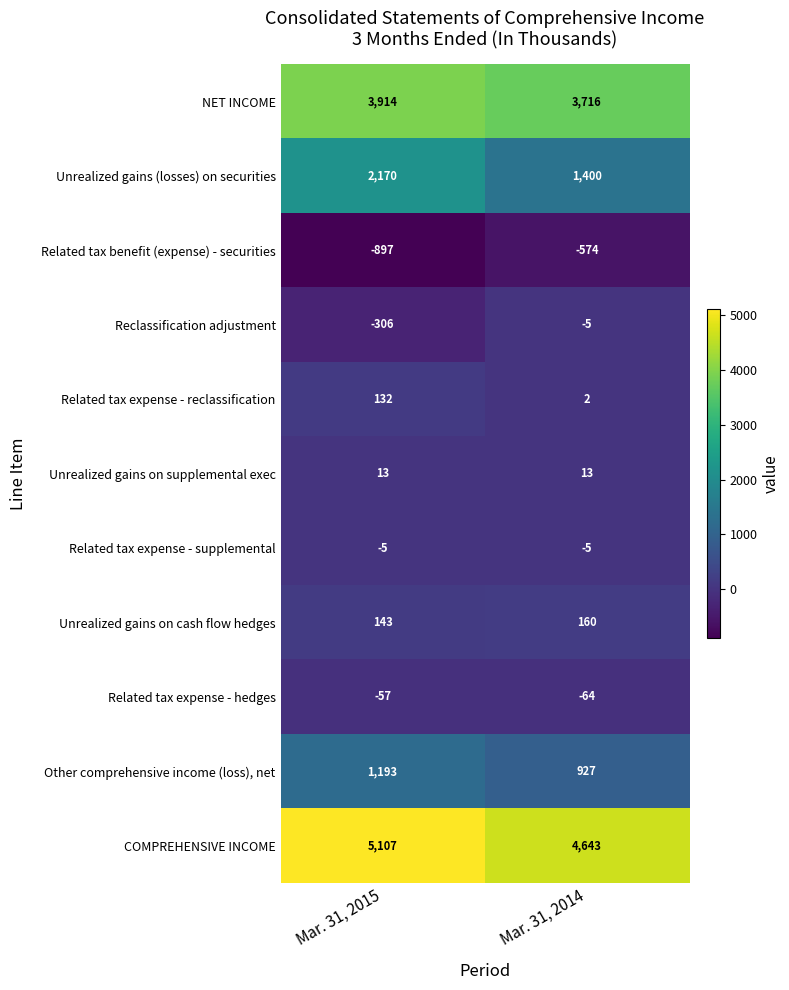

What is the sum of all Unrealized gains (losses) on securities values?

3570